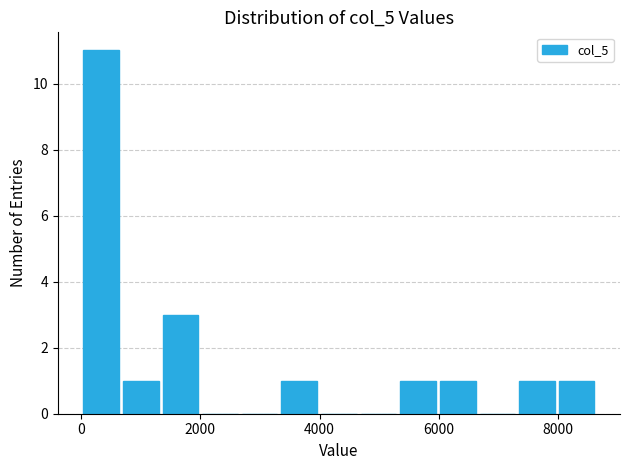

Around what value on the x-axis is the tallest bar? Give the approximate position of its centre, as read against the axis.

400